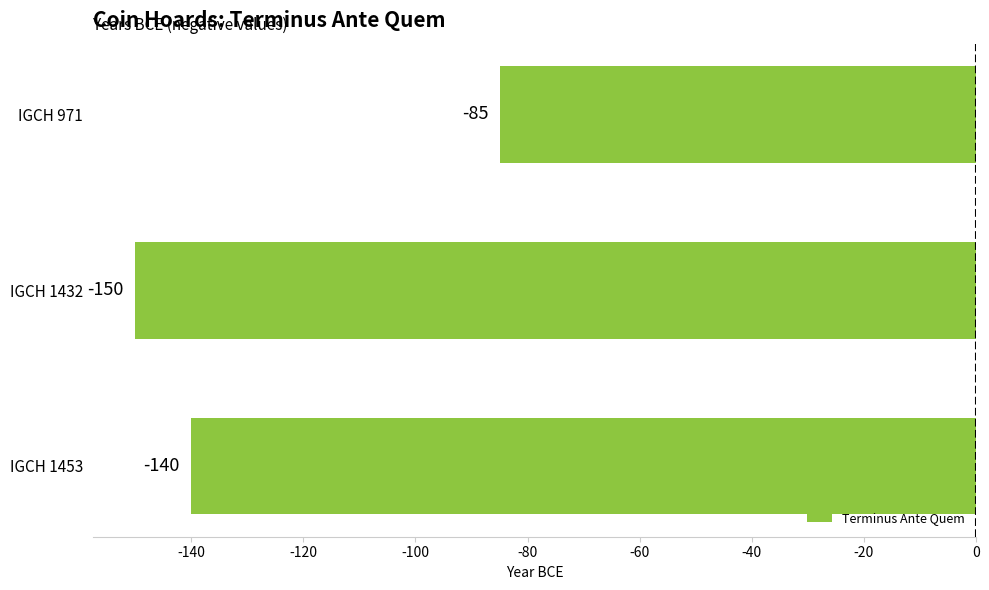

How many values are between -150 and -85?

3